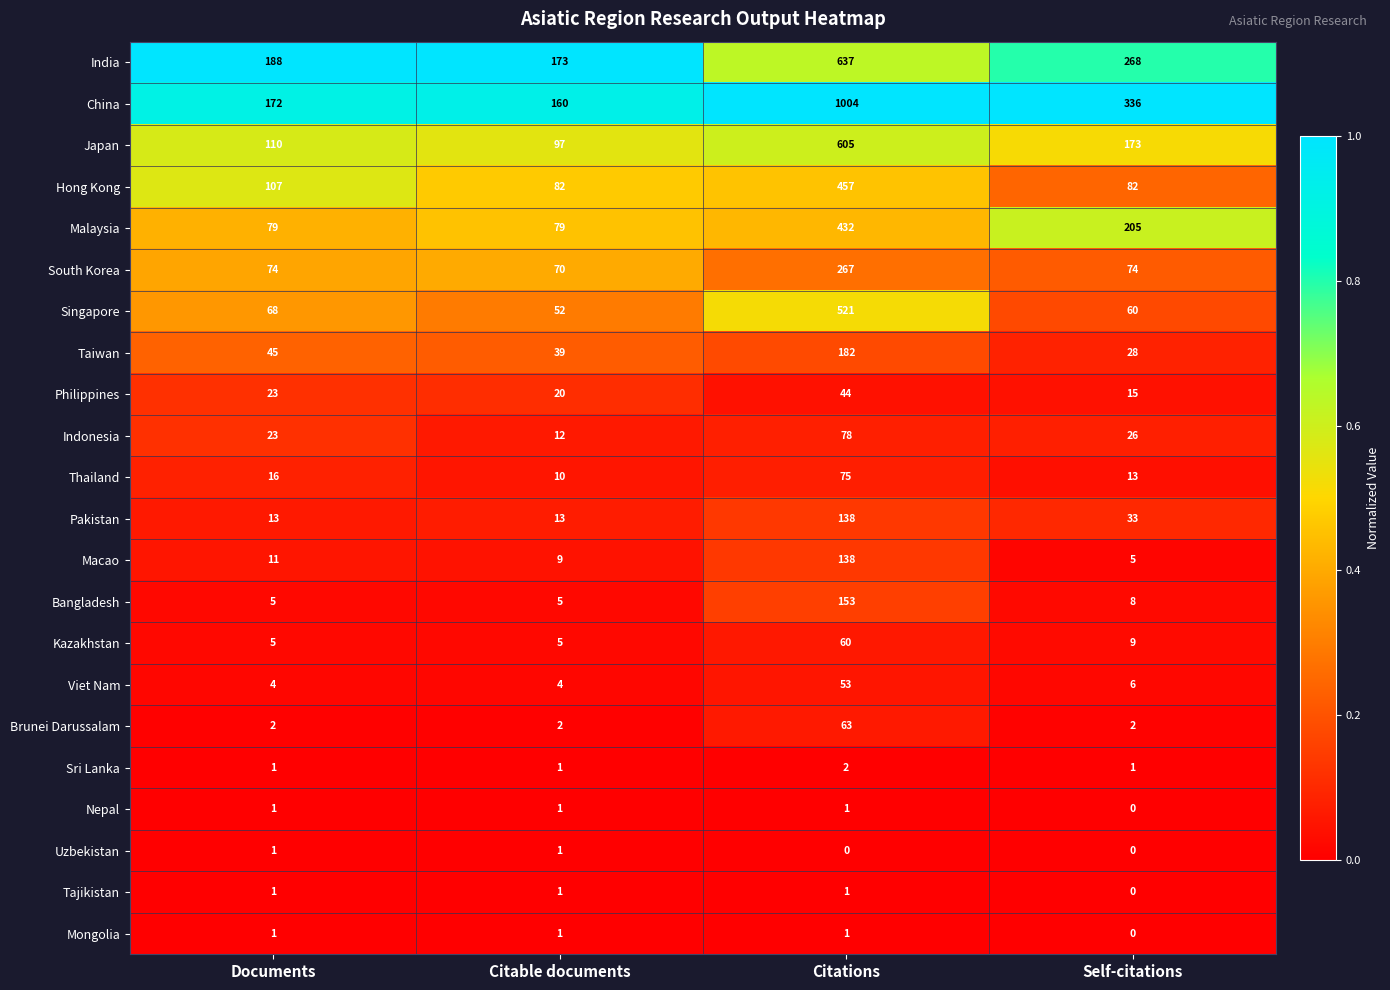

What is the difference between the highest and lowest values at Self-citations?

336